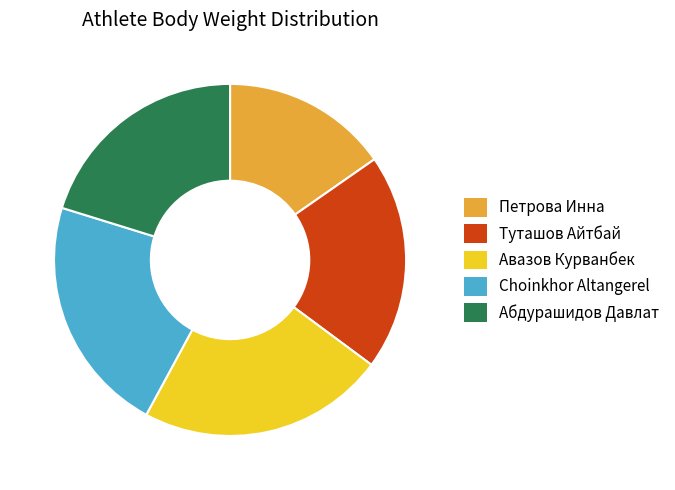

Is the sum of Абдурашидов Давлат and Choinkhor Altangerel greater than half?

No